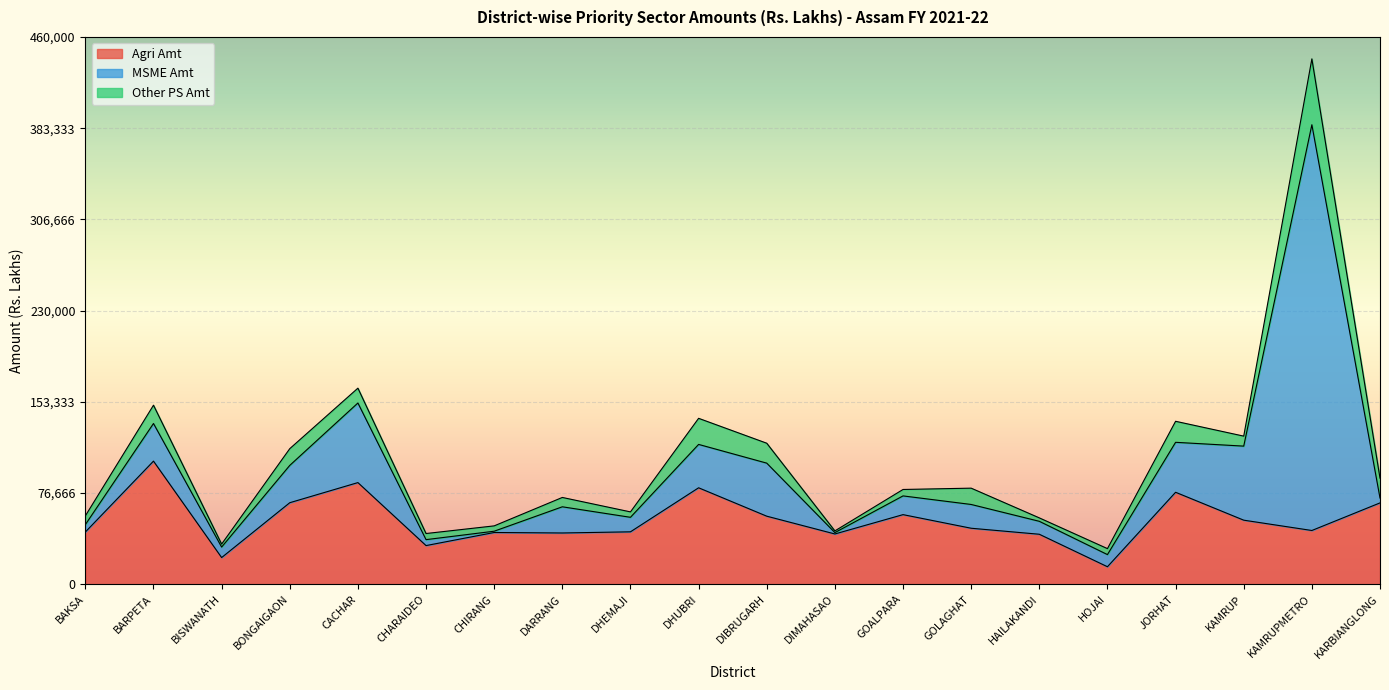

What is the label of the 6th point from the left?

CHARAIDEO